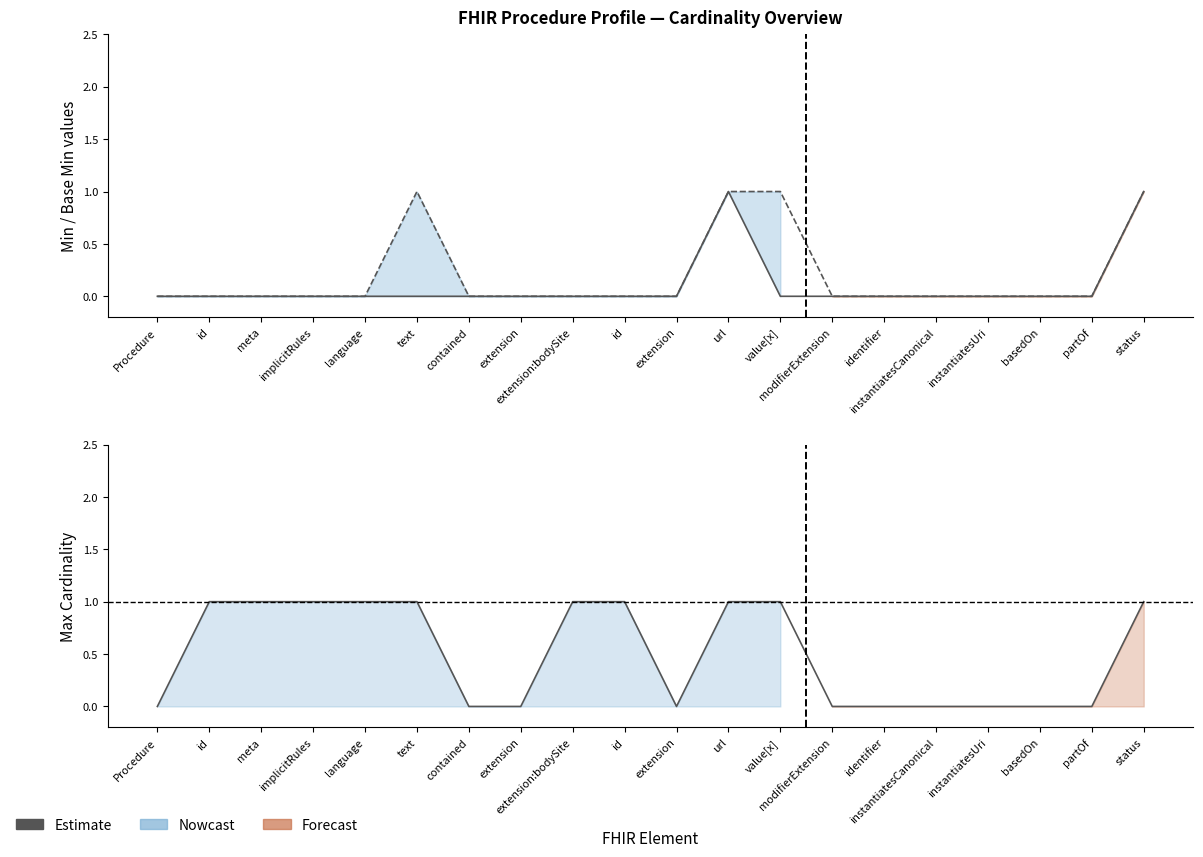

Count the values in the range 0 to 1.

20